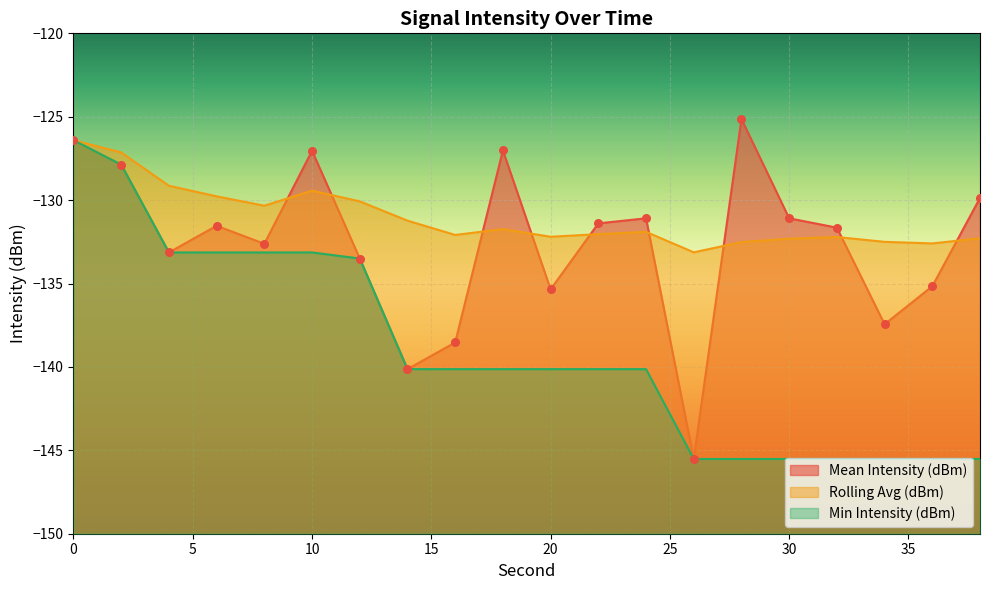

What are all the series names shown in the legend?

Mean Intensity (dBm), Rolling Avg (dBm), Min Intensity (dBm)